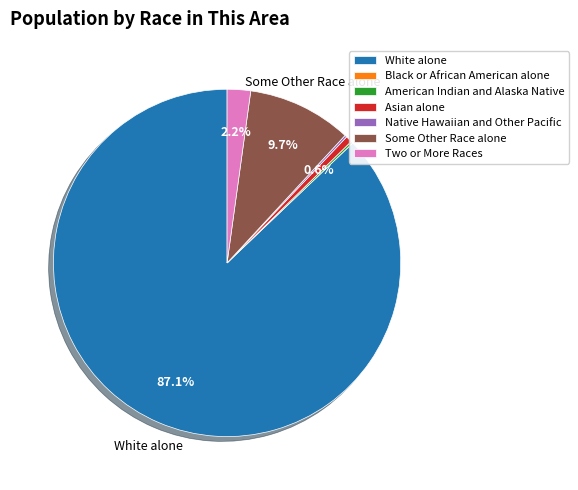

Is there any slice that represents more than half of the pie?

Yes